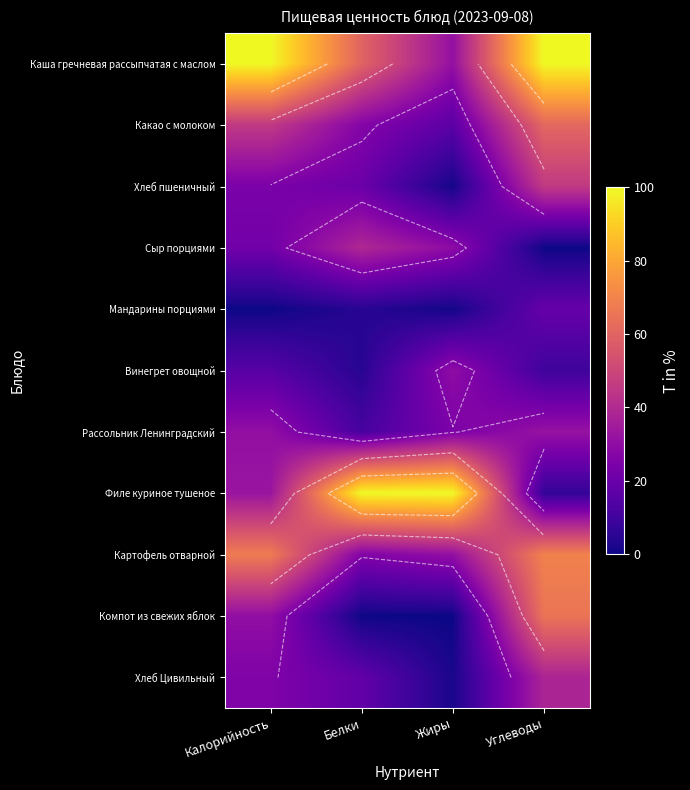

At which label does Какао с молоком first exceed 45?

Калорийность